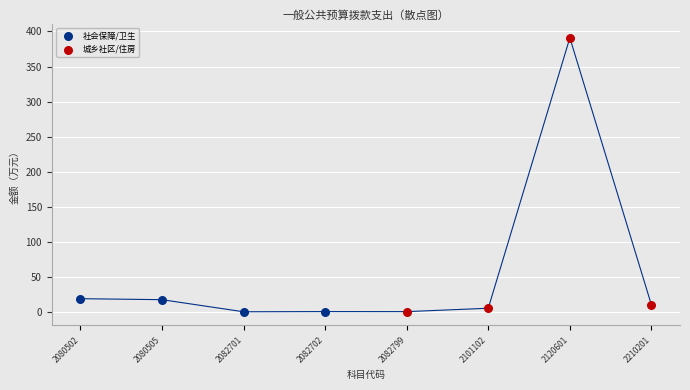

Which series contains the highest Y value?

城乡社区/住房